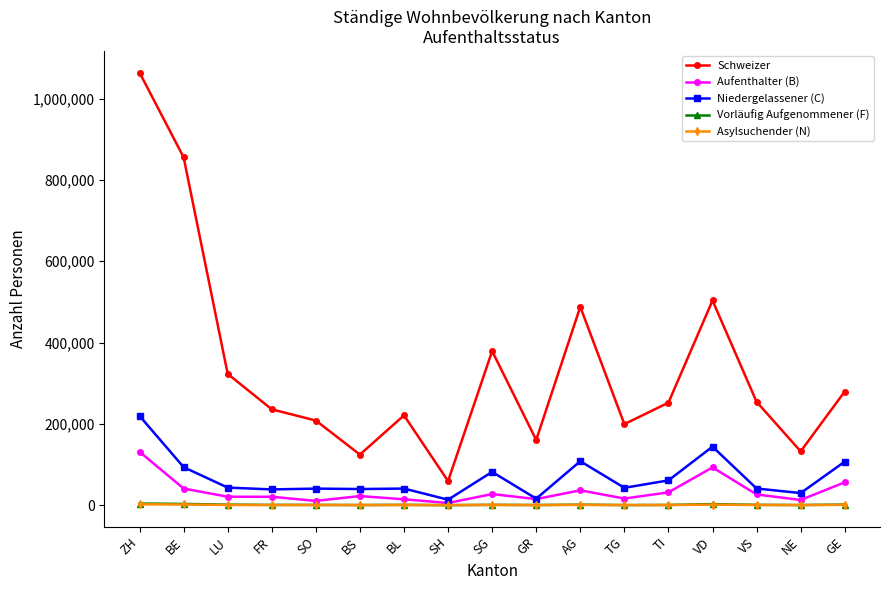

True or false: Niedergelassener (C) and Vorläufig Aufgenommener (F) intersect in this chart.

False